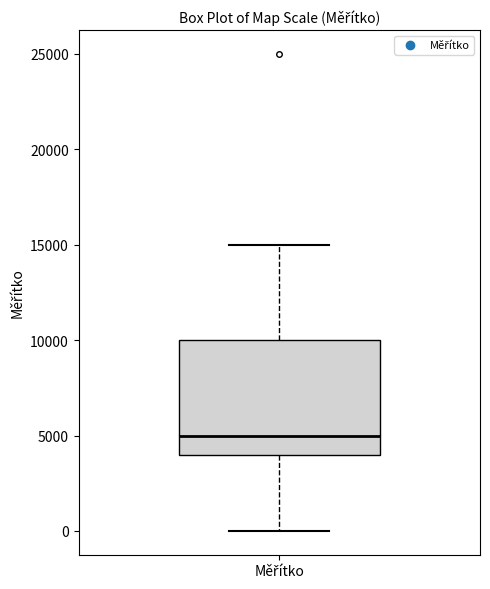

Transcribe this box plot: give where the median line is, the range the box spans, and where the two whiskers end, as read against the y-axis. The values are not printed on the chart, so give them approximately, as read against the axis.

median 5000, box 4000 to 10000, whiskers 0 to 15000